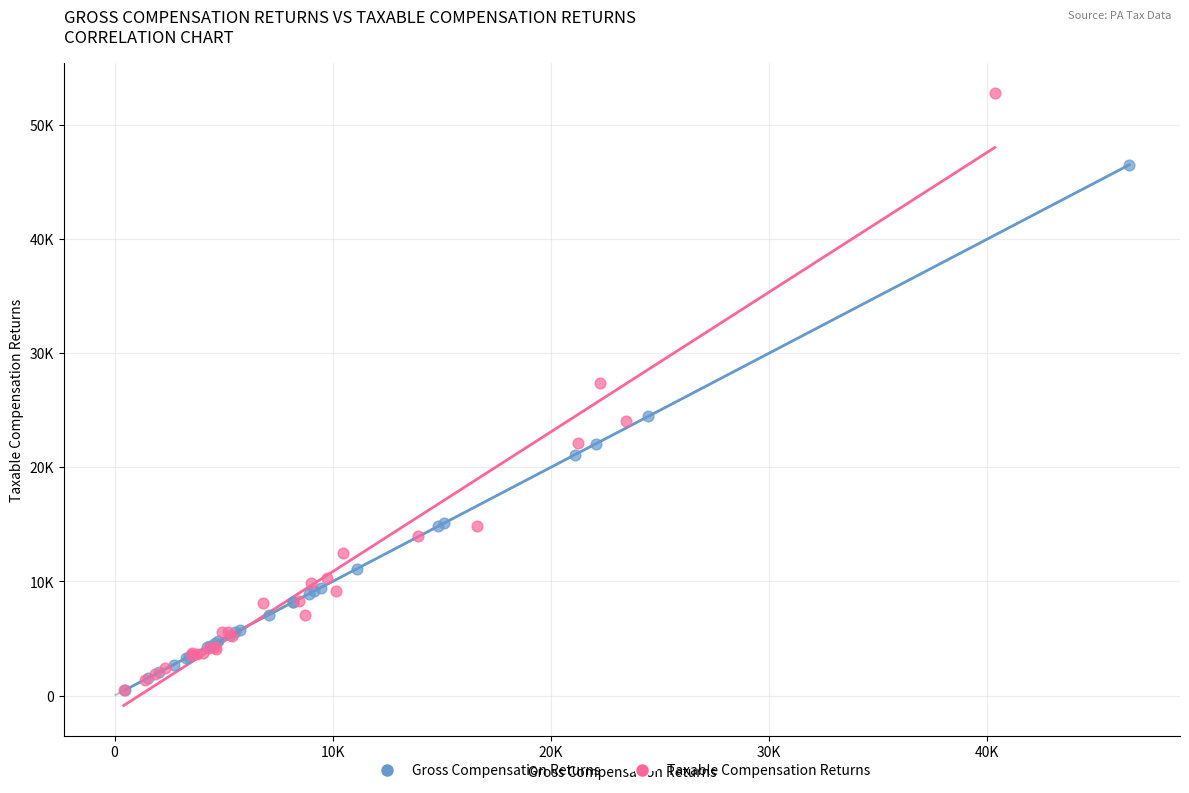

Which series has the largest Y range (max minus min)?

Taxable Compensation Returns